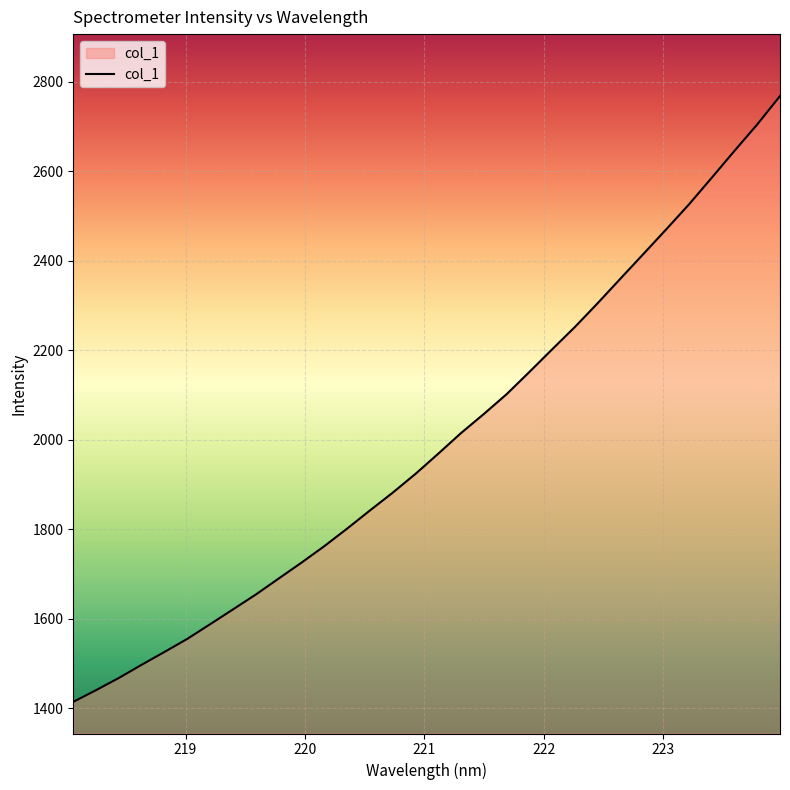

What is the maximum value shown in the chart?

2768.3